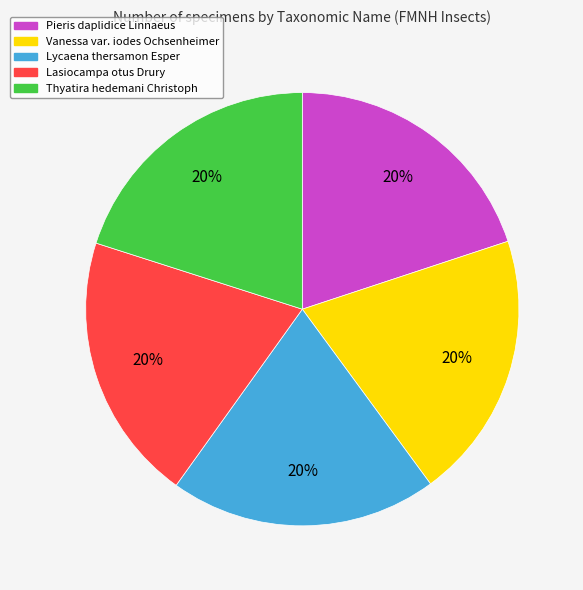

What percentage is the Thyatira hedemani Christoph slice, to the nearest percent?

20%